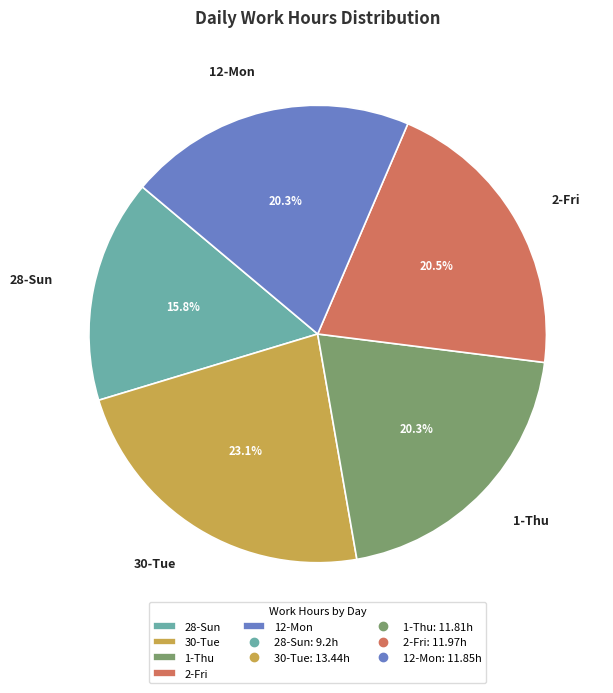

What is the smallest slice in the pie chart?

28-Sun